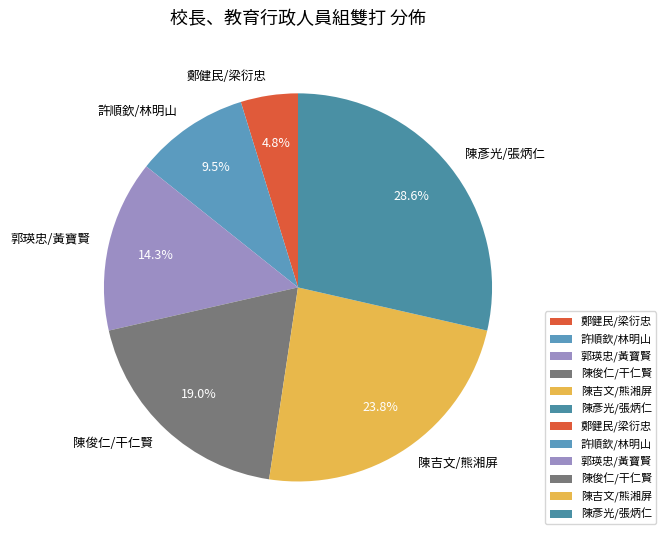

Rank the categories by value from lowest to highest.

鄭健民/梁衍忠, 許順欽/林明山, 郭瑛忠/黃寶賢, 陳俊仁/干仁賢, 陳吉文/熊湘屏, 陳彥光/張炳仁